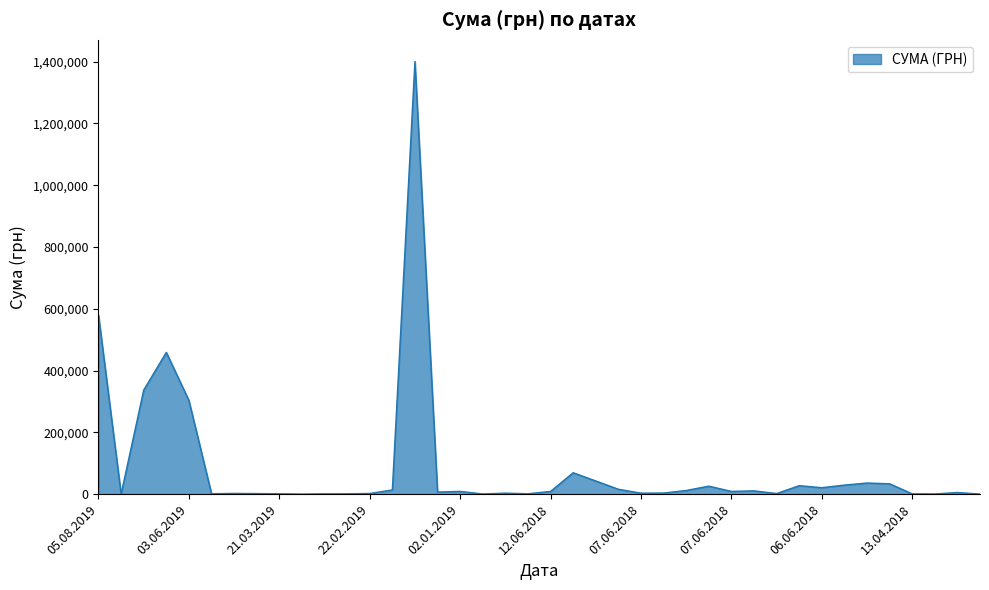

Does the chart display data point markers on the line(s)?

No